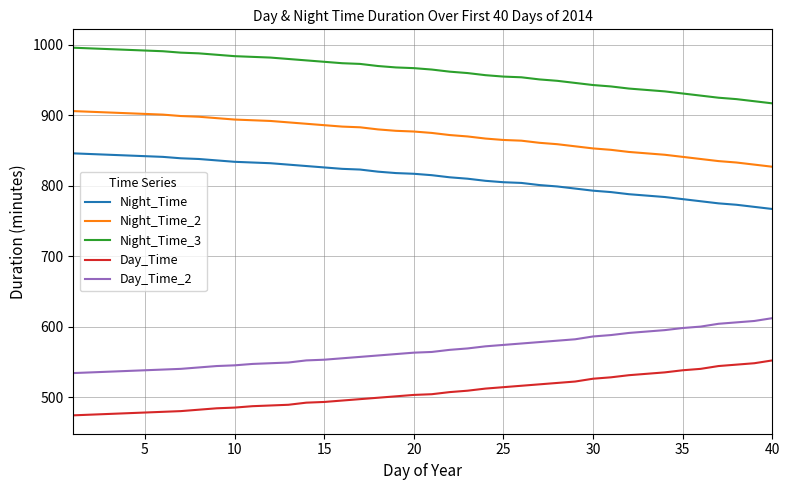

How many lines are shown in the chart?

5